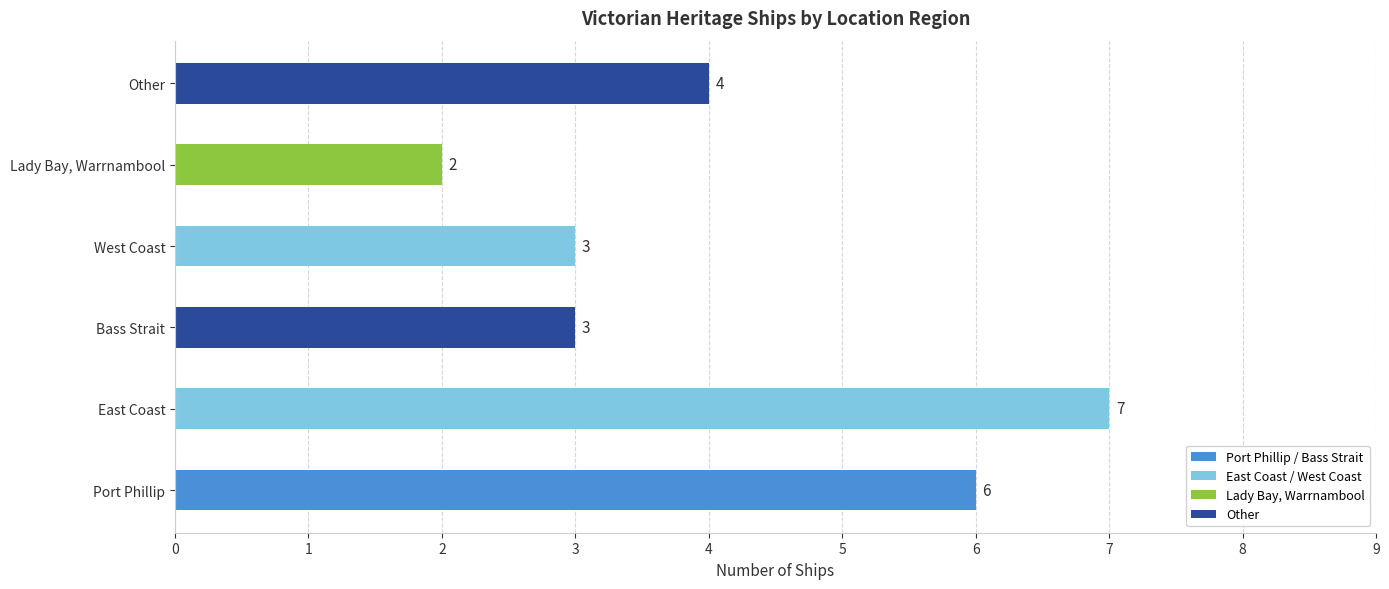

What is the difference between the maximum and second lowest values?

4